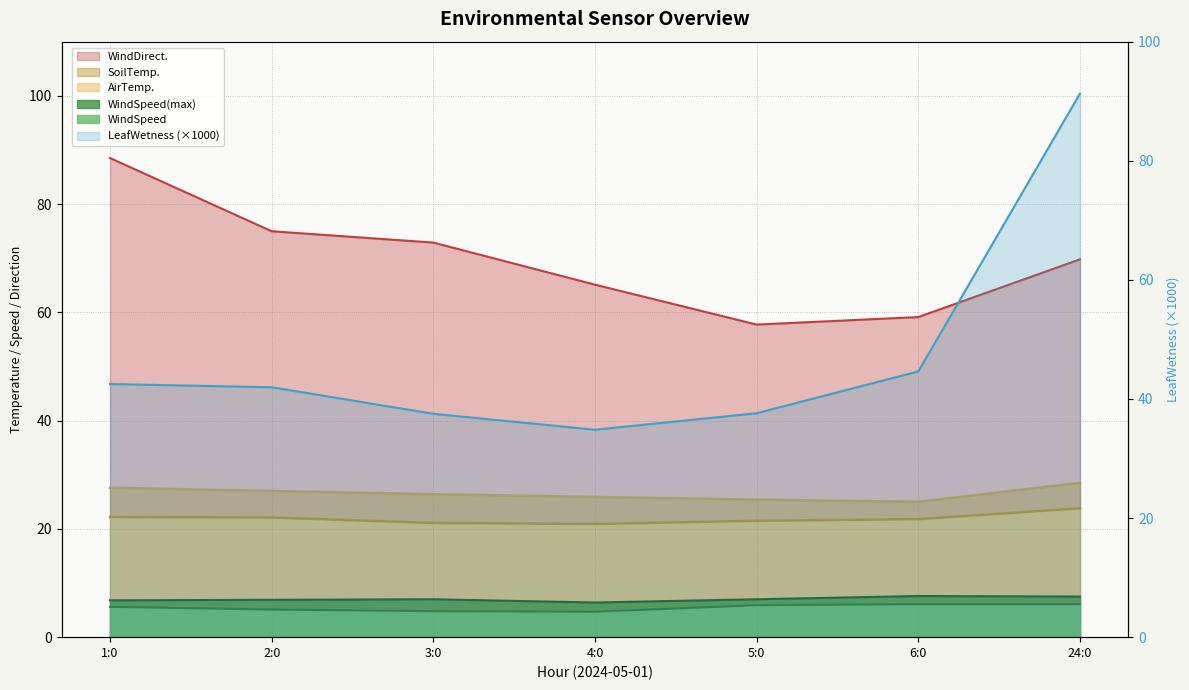

Where does the SoilTemp. series first go above 26?

1:0